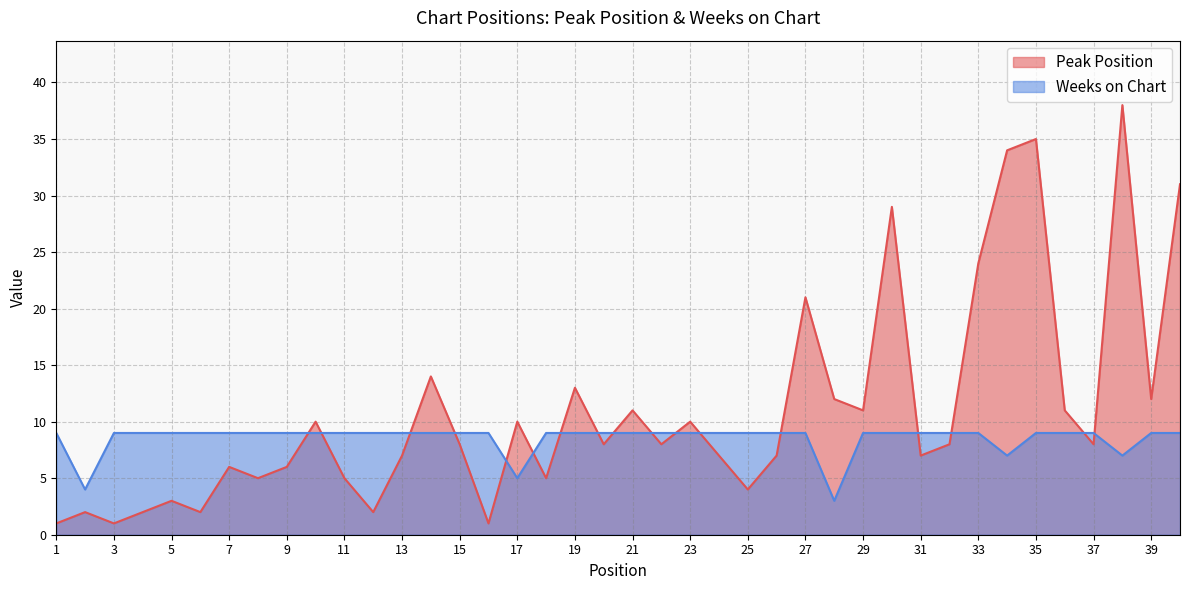

The value of Weeks on Chart at 38 is 11. True or false?

False